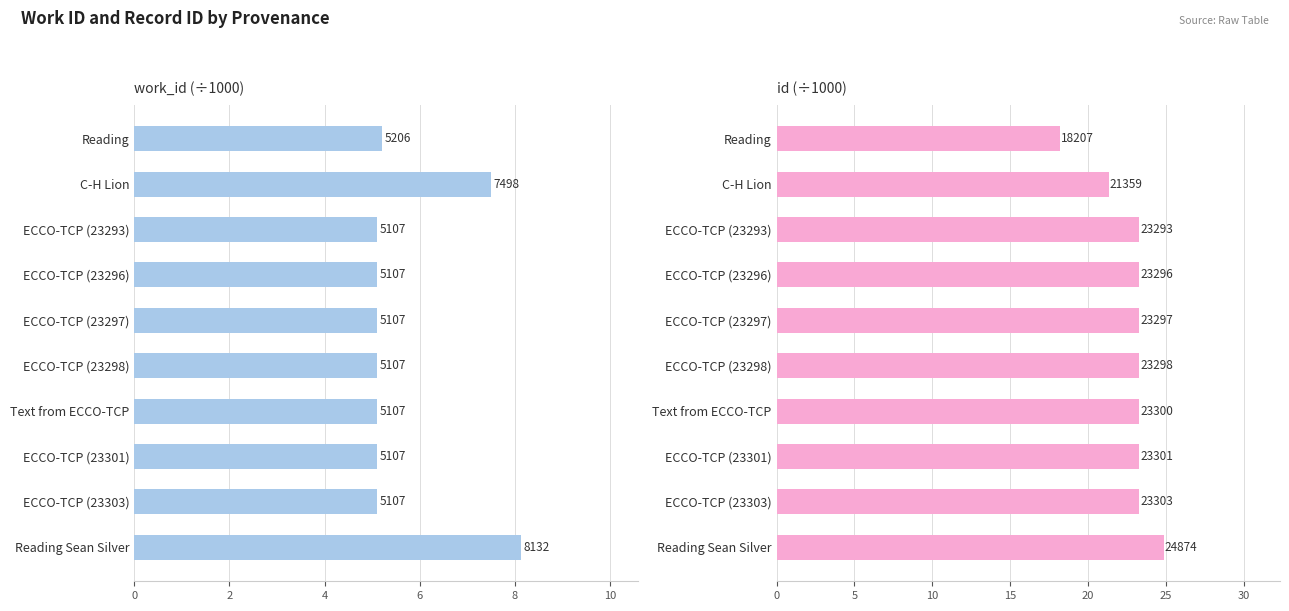

The value of work_id at 4 is 8.5. True or false?

False